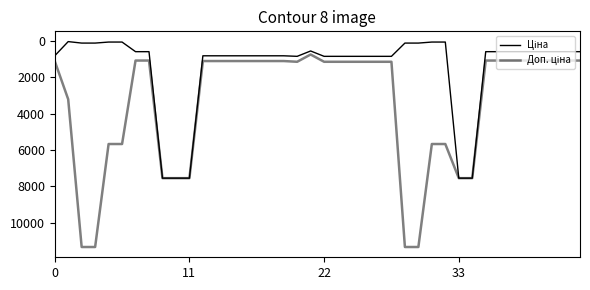

What is the average value of the Доп. ціна series?

3430.8